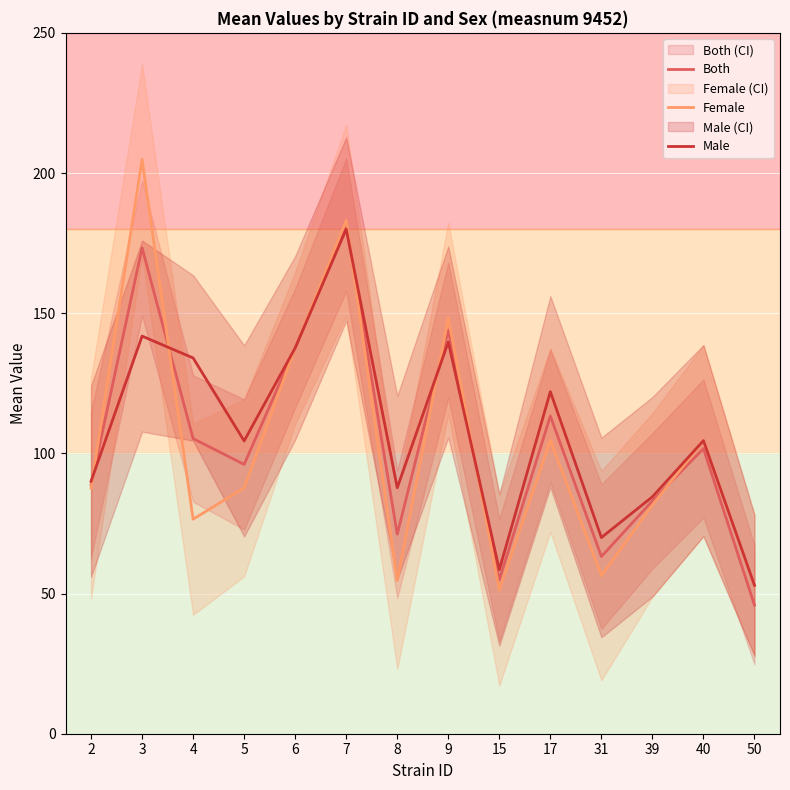

What is the sum of all Male values?

1507.9